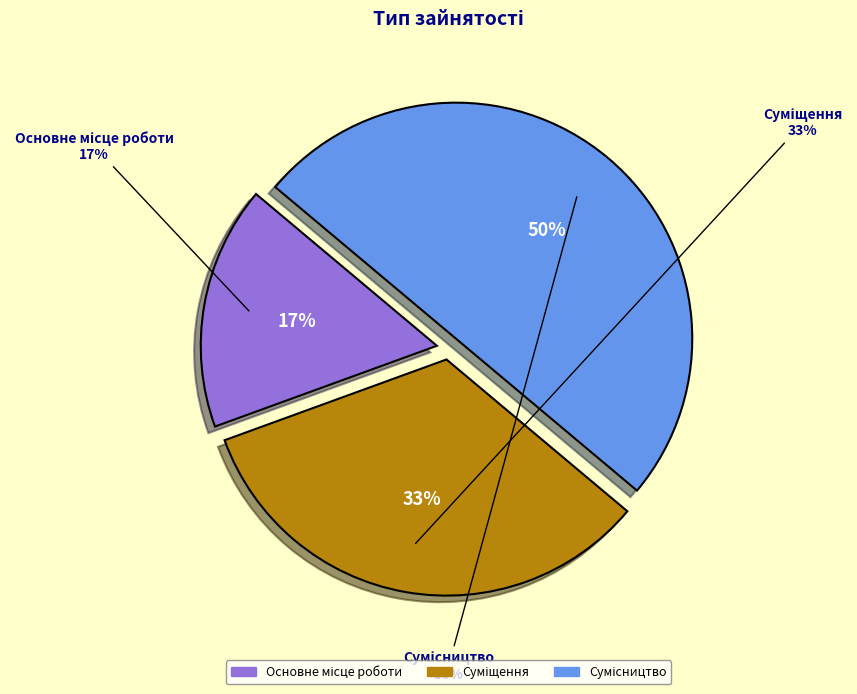

Count the number of slices in the pie.

3